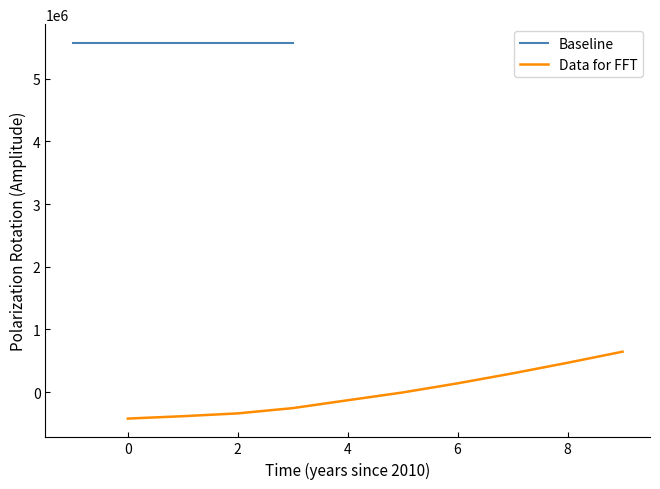

What is the difference between the second highest and minimum values?

890408.0